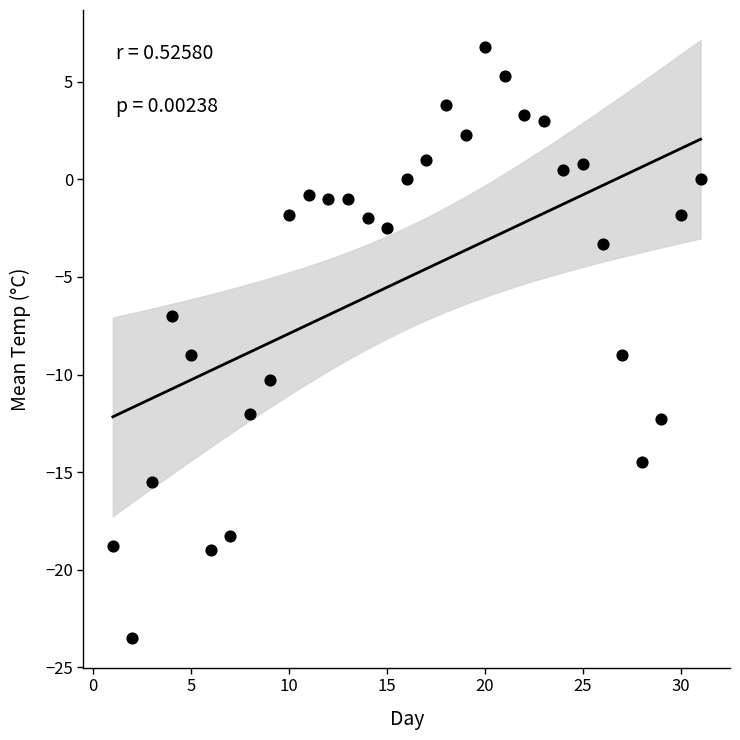

What is the range of Y values (max minus min)?

30.3